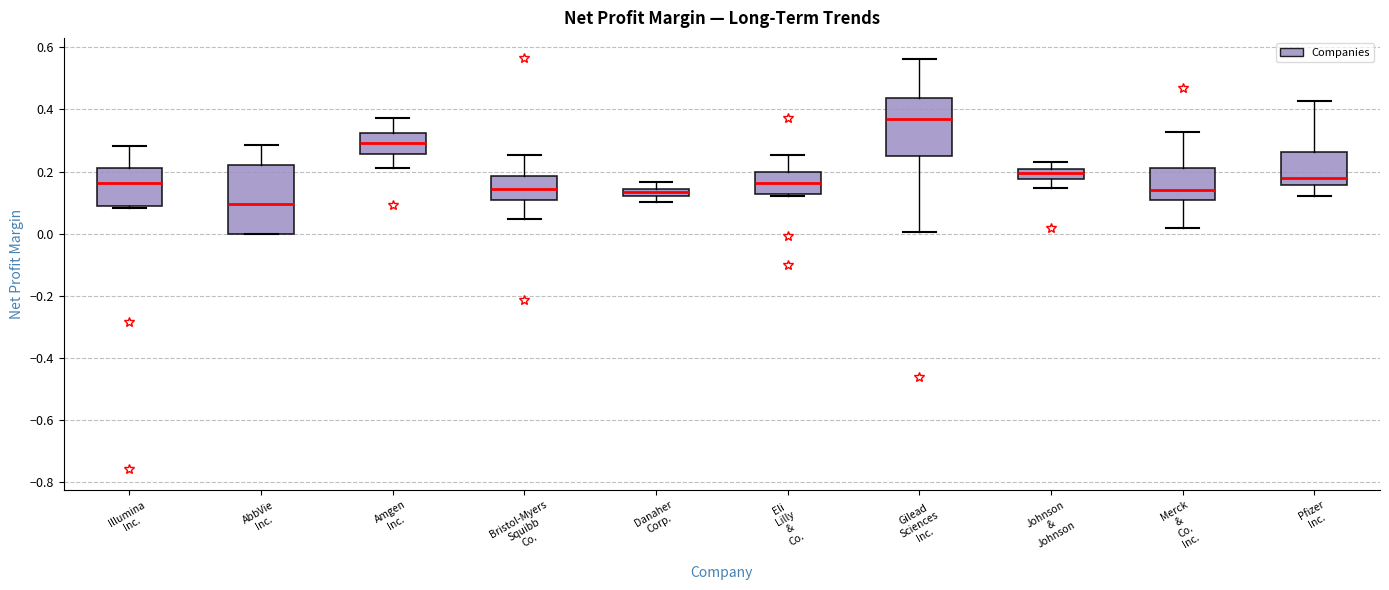

Which box is the tallest, from its lower edge to its upper edge?

AbbVie Inc.